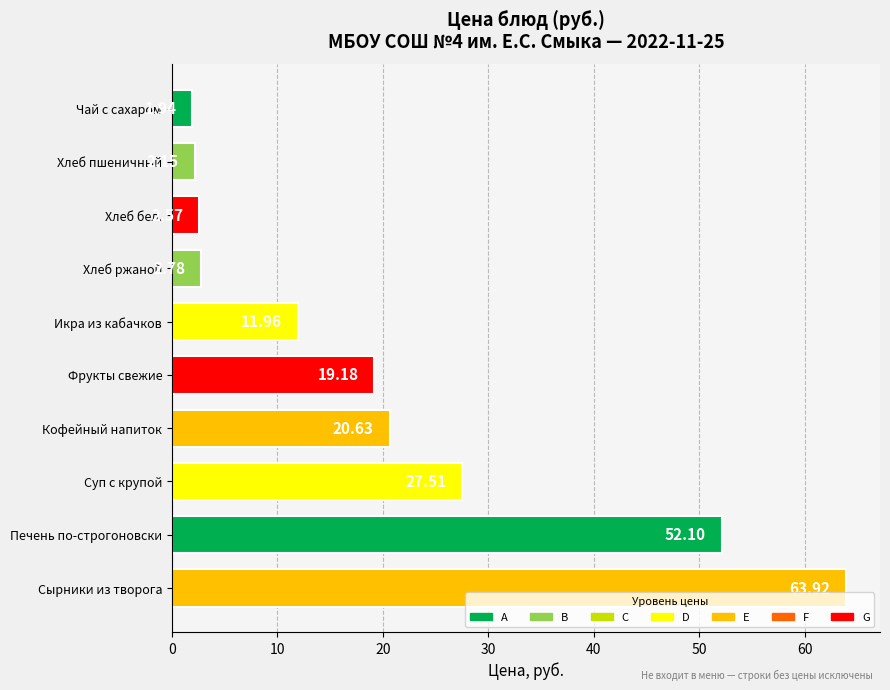

Rank the categories by value from highest to lowest.

Сырники из творога, Печень по-строгоновски, Суп с крупой, Кофейный напиток, Фрукты свежие, Икра из кабачков, Хлеб ржаной, Хлеб бел., Хлеб пшеничный, Чай с сахаром